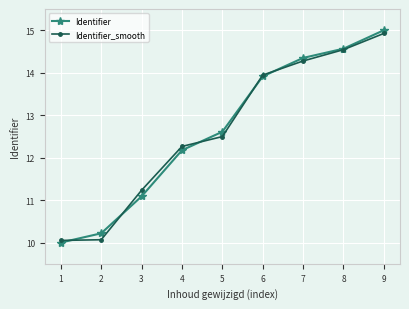

Which series has the widest spread of values?

Identifier